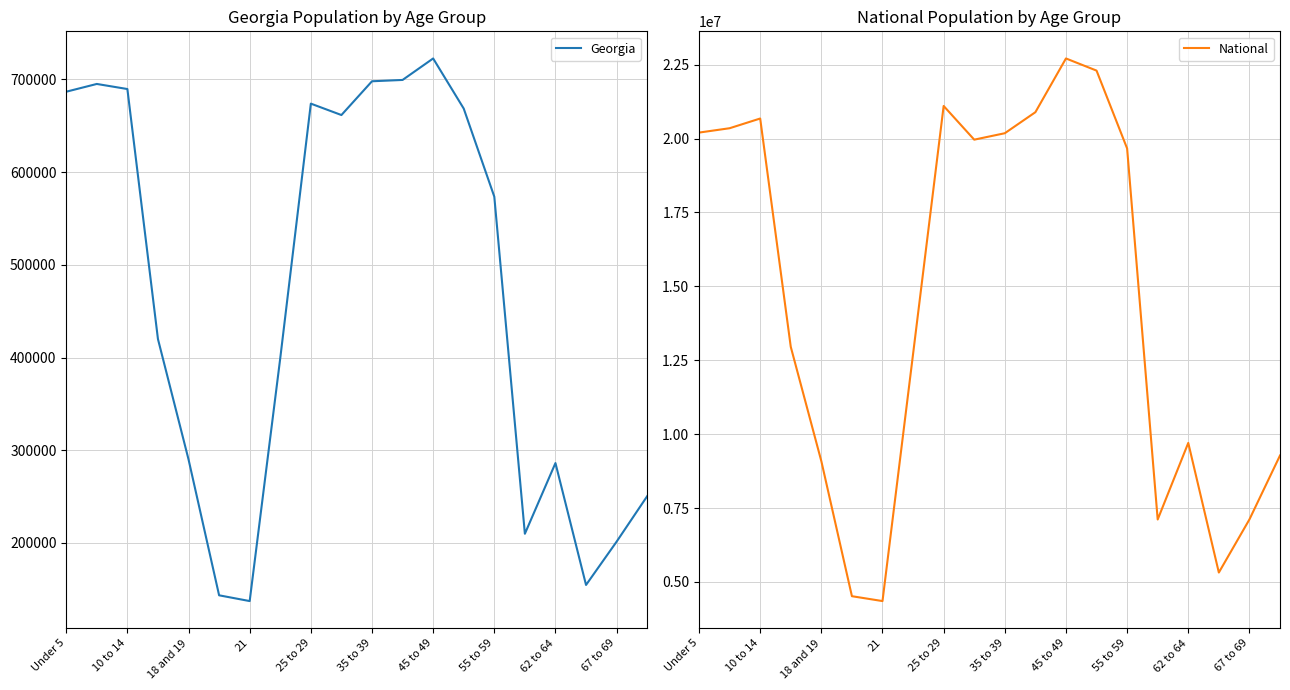

The value of National at 45 to 49 is 2380261. True or false?

False